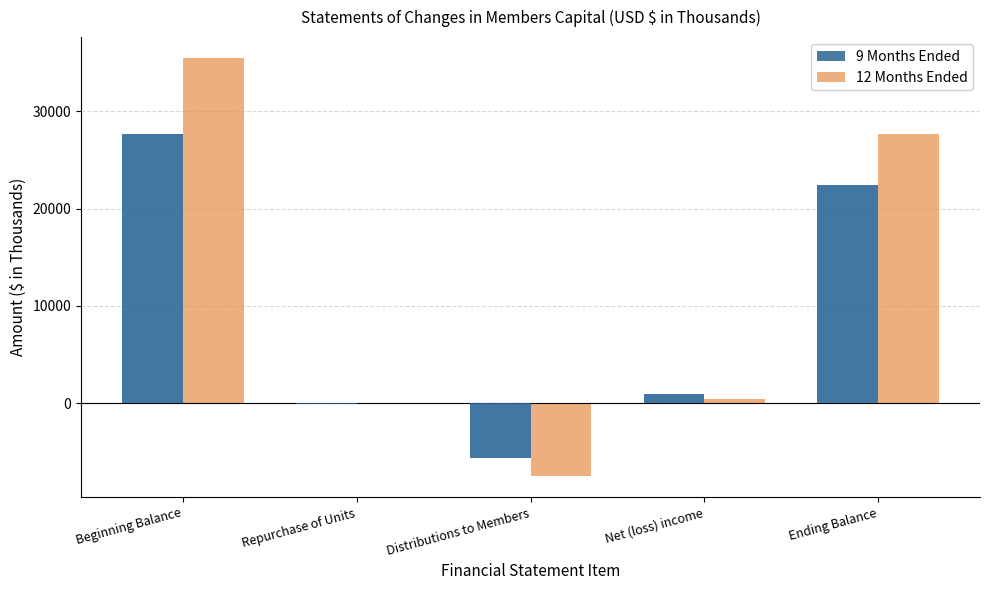

Reading left to right, extract all data points from this chart.

9 Months Ended: 27722	-70	-5631	876	22441
12 Months Ended: 35500	-74	-7532	439	27722